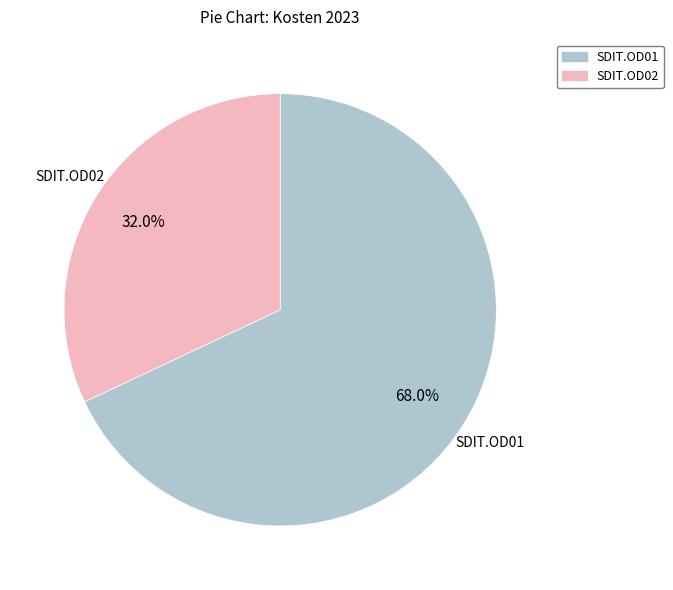

Does any single category account for the majority?

Yes